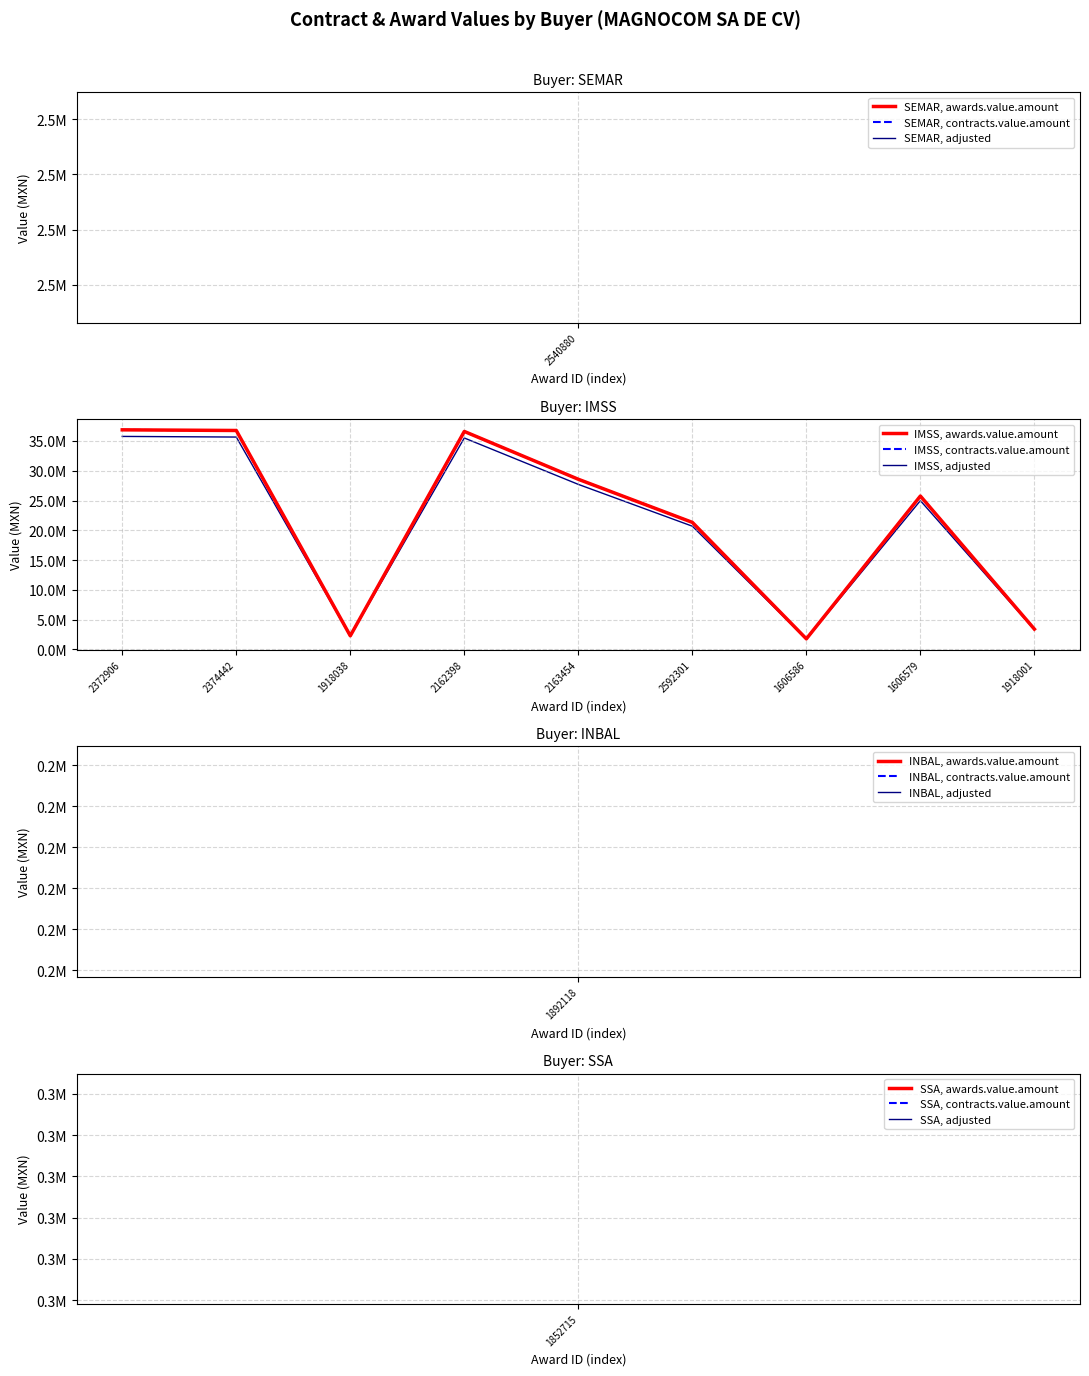

Reading right to left, extract all data points from this chart.

IMSS, awards.value.amount: 3406915.4	25752063.0	1772062.7	21329886.1	28569506.0	36601095.0	2281070.0	36763935.6	36873701.5
IMSS, contracts.value.amount: 3406915.4	25752063.0	1772062.7	21329886.1	28569506.0	36601095.0	2281070.0	36763935.6	36873701.5
IMSS, adjusted: 3304707.9	24979501.1	1718900.8	20689989.5	27712420.8	35503062.1	2212637.9	35661017.5	35767490.5